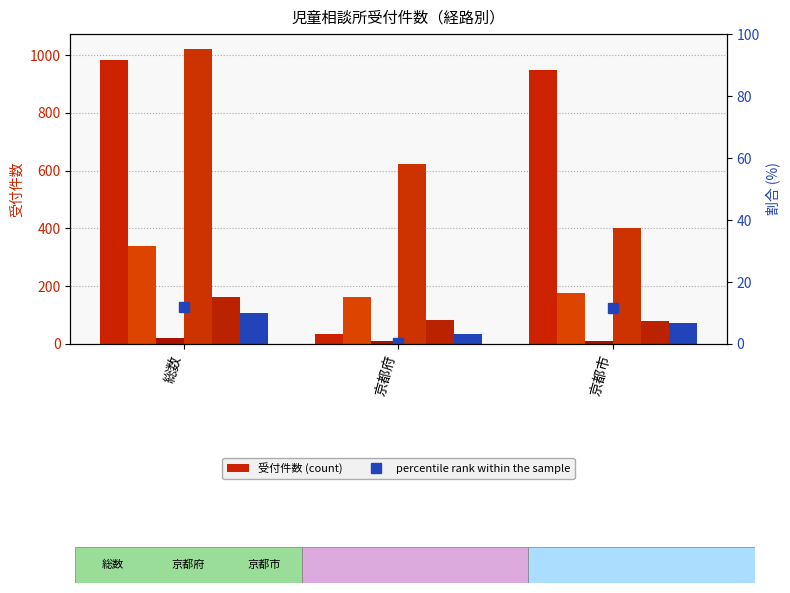

Rank the categories by 都道府県・市町村 value from lowest to highest.

京都府, 京都市, 総数